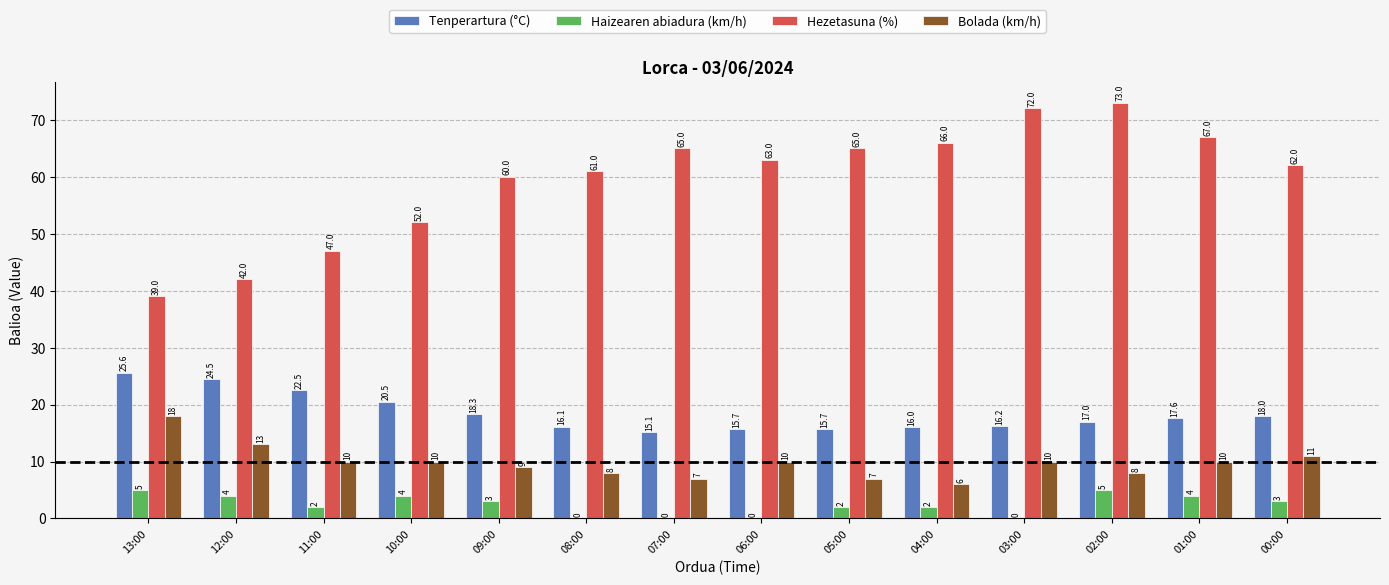

True or false: Bolada (km/h) has a value of 18.0 at 13:00.

True